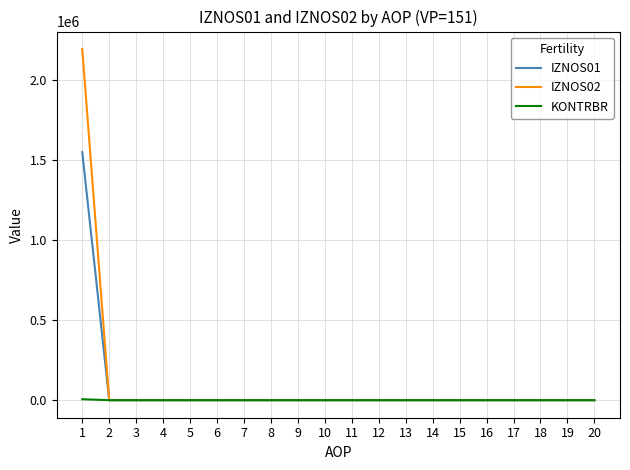

At which category does the chart reach its peak across all series?

1